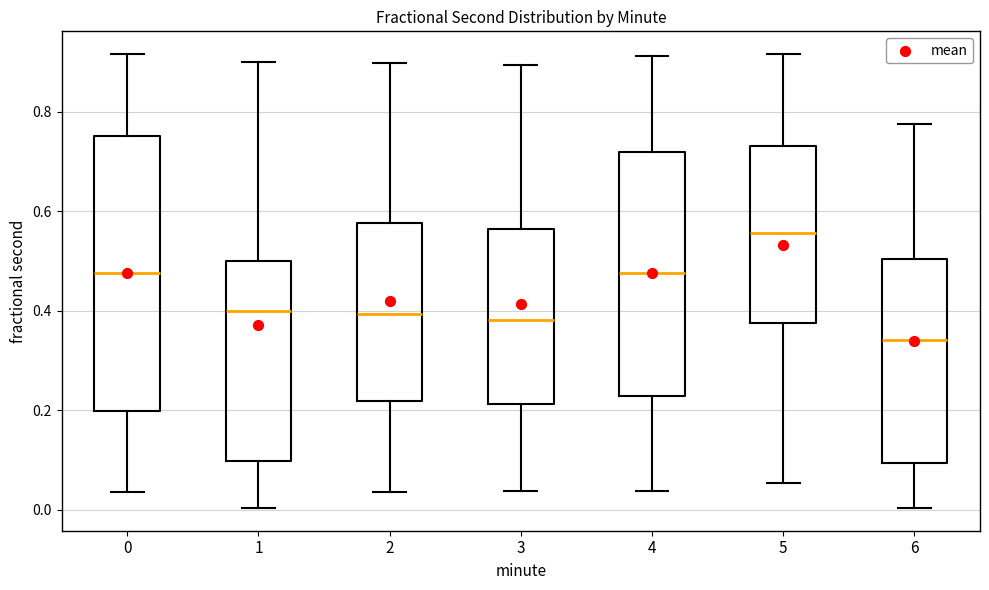

Where is the upper edge of the box at x = 4 on the y-axis? The values are not printed on the chart, so give them approximately, as read against the axis.

0.72